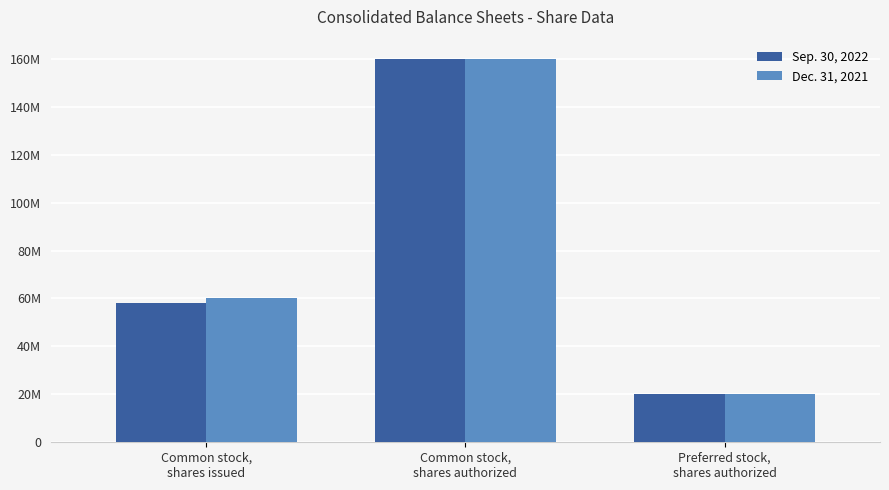

Between Preferred stock,
shares authorized and Common stock,
shares authorized, which is larger?

Common stock,
shares authorized